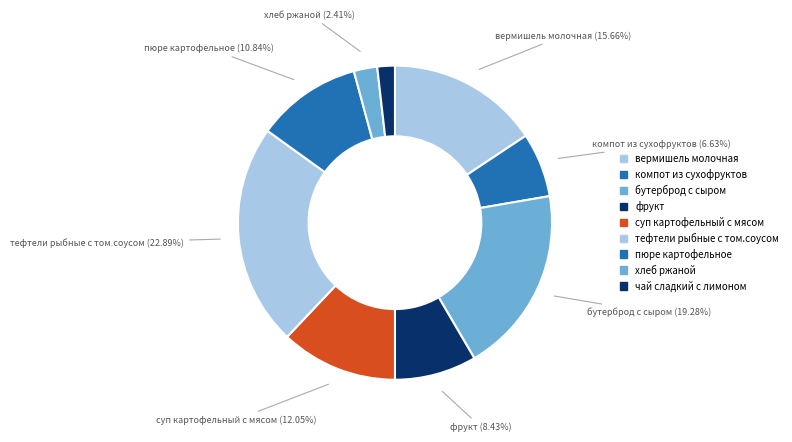

To the nearest percent, what is the combined percentage of тефтели рыбные с том.соусом and бутерброд с сыром?

42%